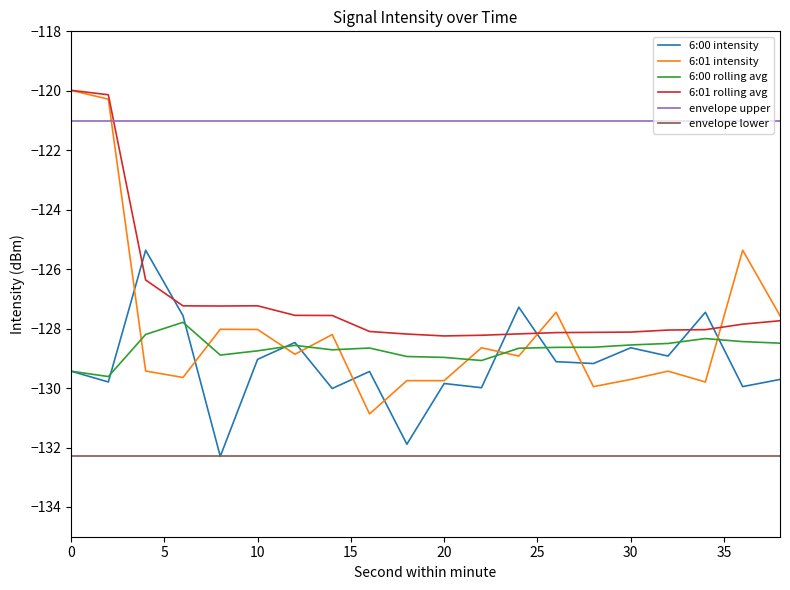

Which series has the largest total across all categories?

envelope upper